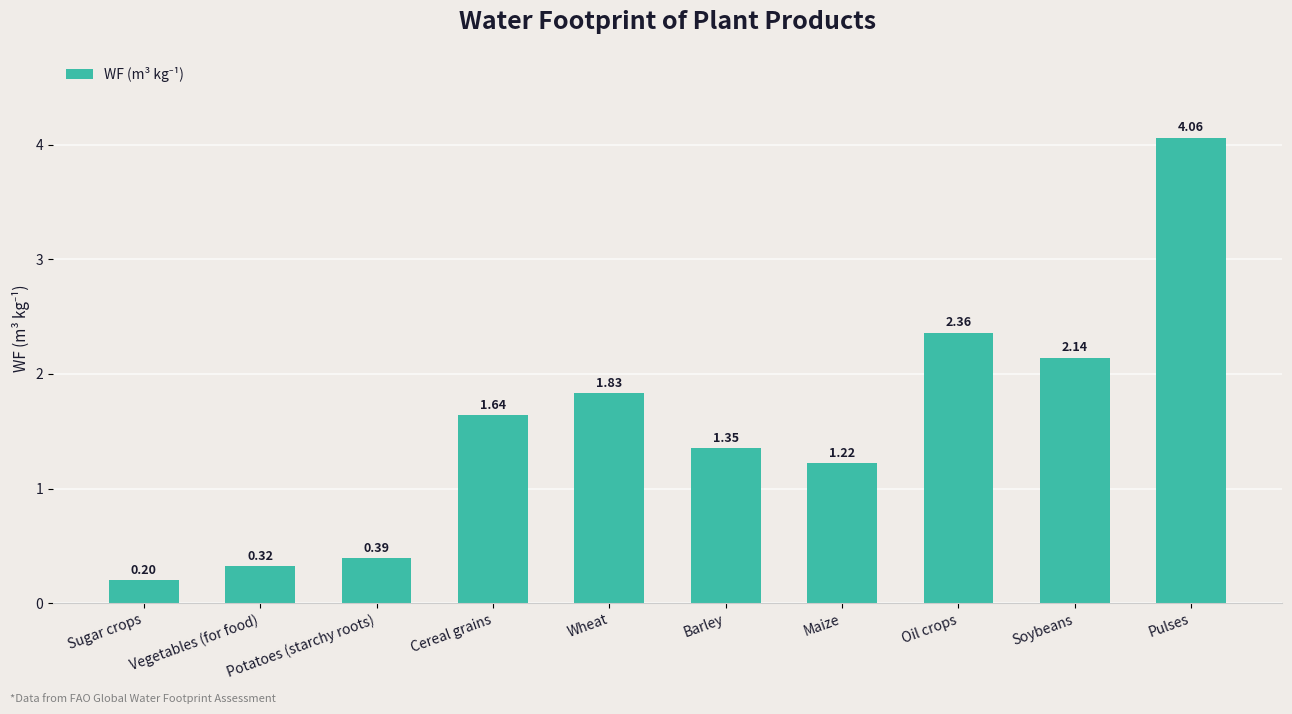

List the labels in order of value, smallest first.

Sugar crops, Vegetables (for food), Potatoes (starchy roots), Maize, Barley, Cereal grains, Wheat, Soybeans, Oil crops, Pulses